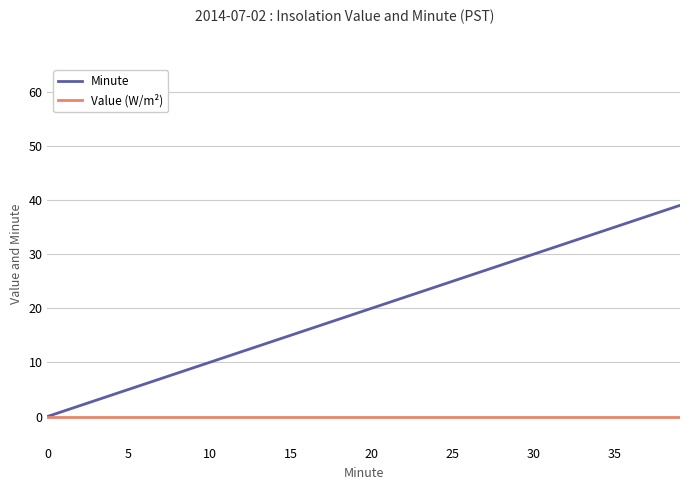

Reading left to right, transcribe all the data shown in this chart.

Minute: 0	1	2	3	4	5	6	7	8	9	10	11	12	13	14	15	16	17	18	19	20	21	22	23	24	25	26	27	28	29	30	31	32	33	34	35	36	37	38	39
Value (W/m²): 0	0	0	0	0	0	0	0	0	0	0	0	0	0	0	0	0	0	0	0	0	0	0	0	0	0	0	0	0	0	0	0	0	0	0	0	0	0	0	0